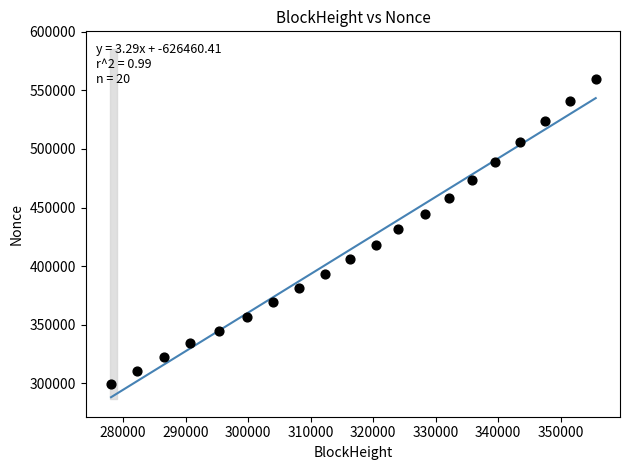

What is the range of Y values (max minus min)?

259852